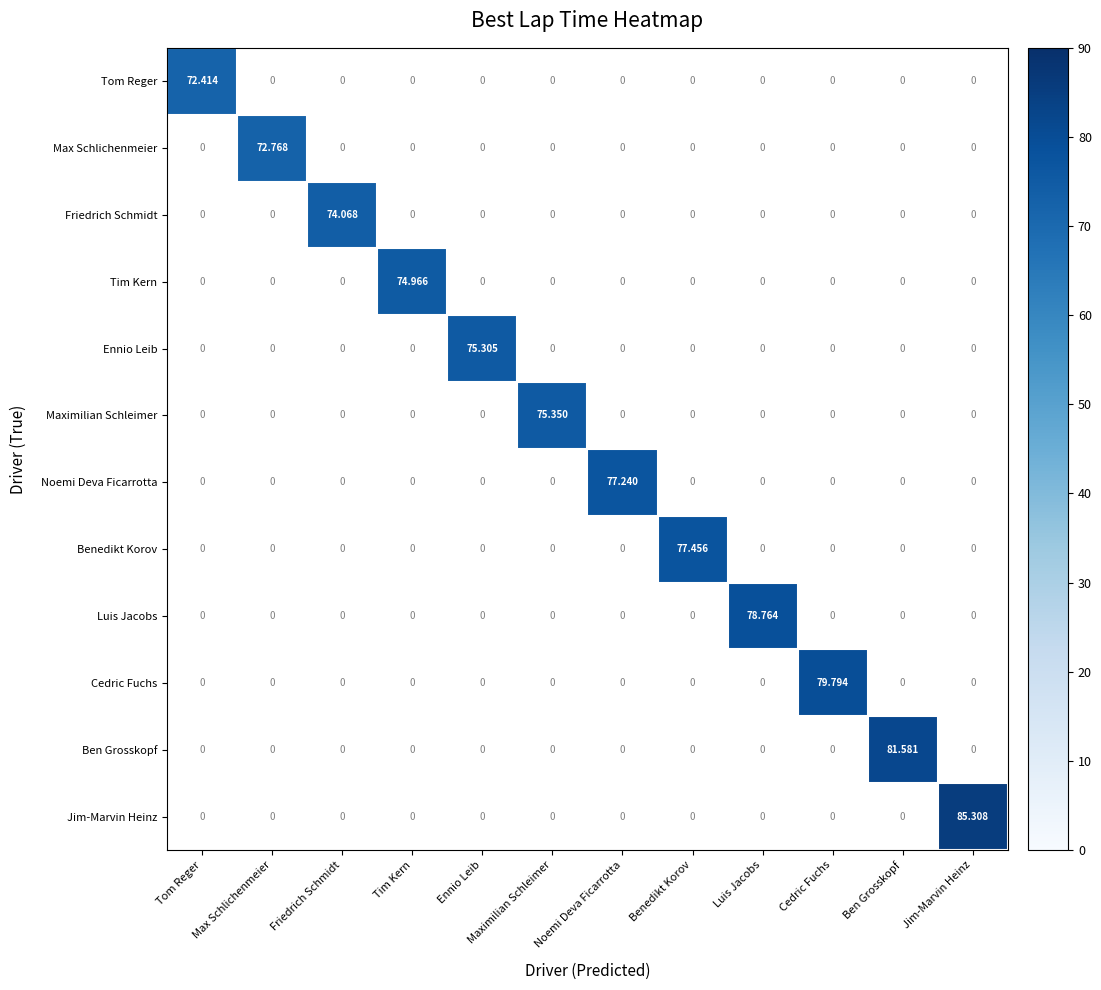

At which label does Tom Reger reach its peak?

Tom Reger